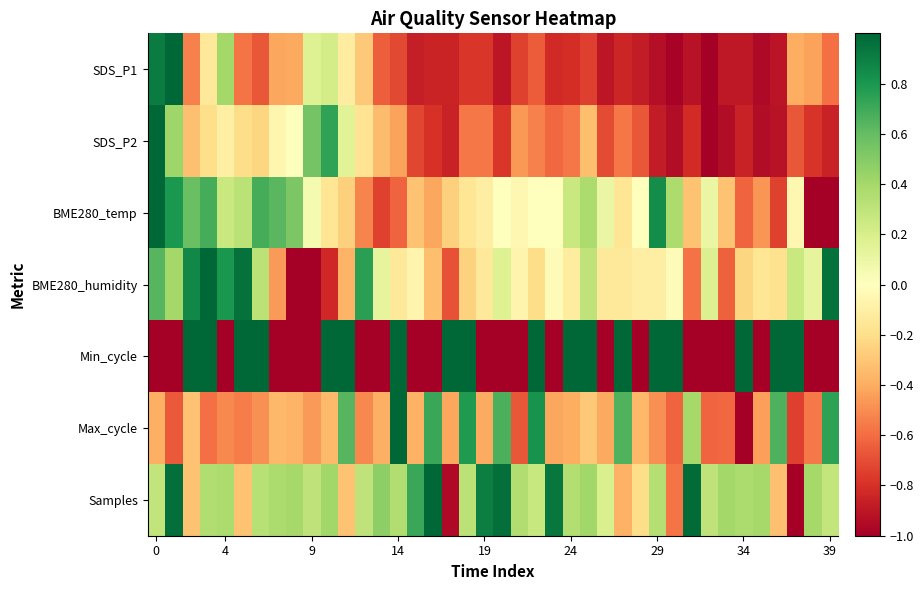

At which category does the chart reach its minimum across all series?

32